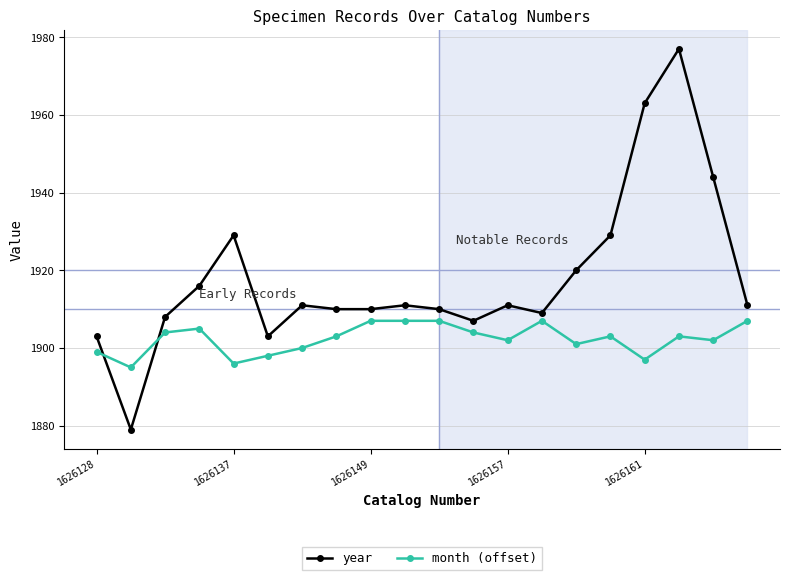

What is the difference between the second highest and second lowest values in the month (offset) series?

11